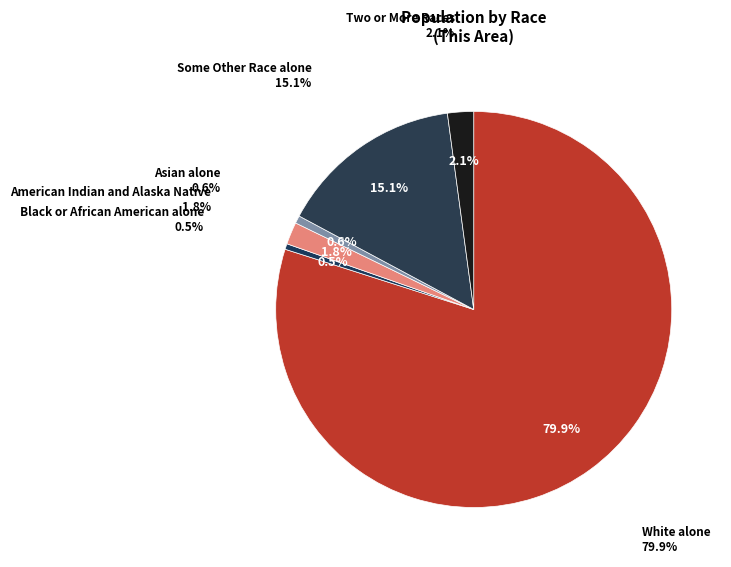

What is the ratio of the value at Two or More Races to the value at Some Other Race alone?

0.1